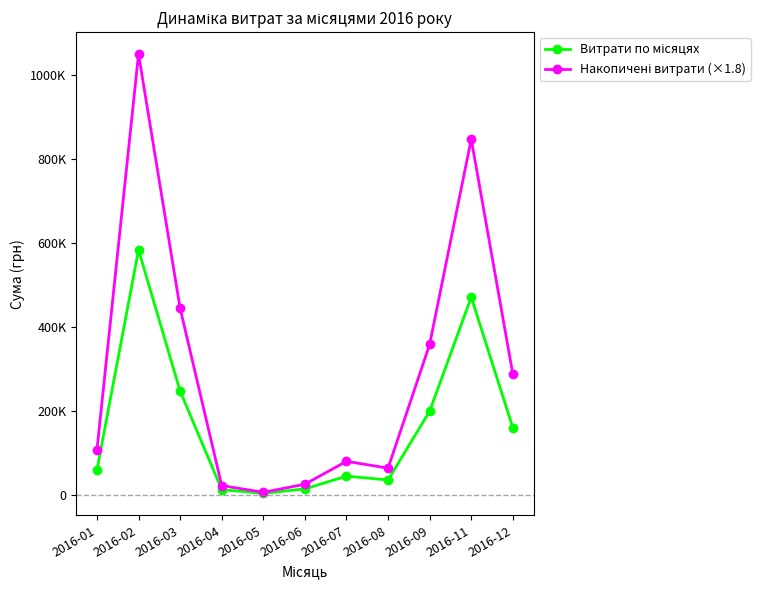

What is the value of the Накопичені витрати (×1.8) point at the 8th from the left?

63234.0